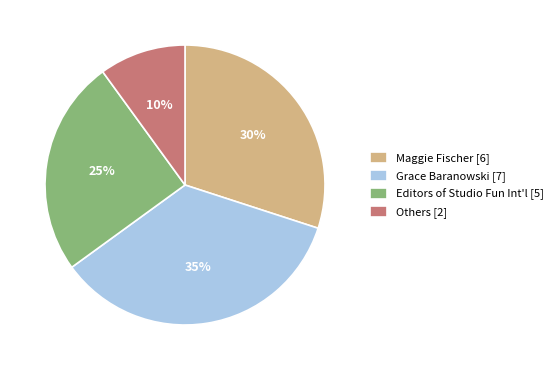

To the nearest percent, what portion does Others [2] represent?

10%